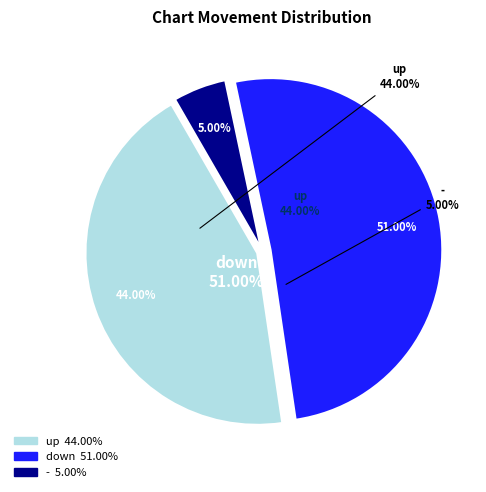

Rank the categories by value from lowest to highest.

-, up, down